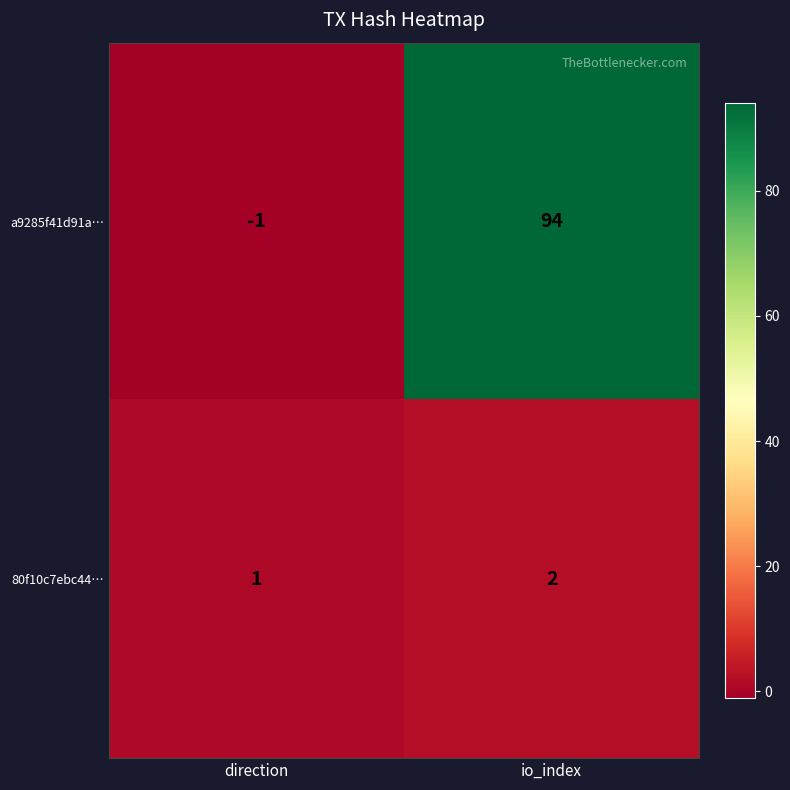

At which label does a9285f41d91a… reach its minimum?

direction